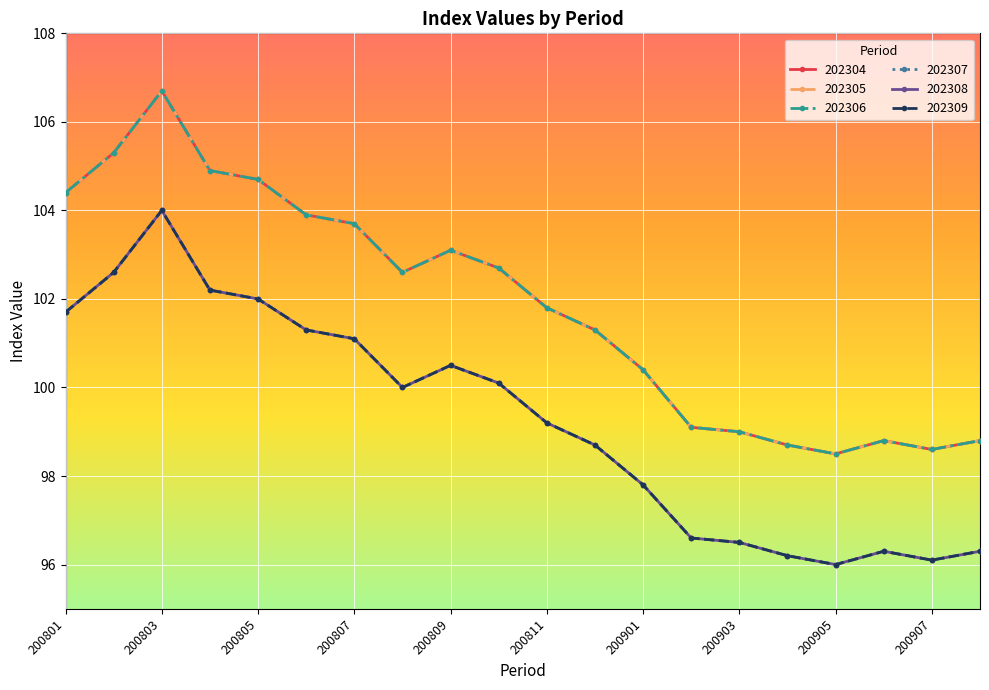

Does the chart have visible grid lines?

Yes